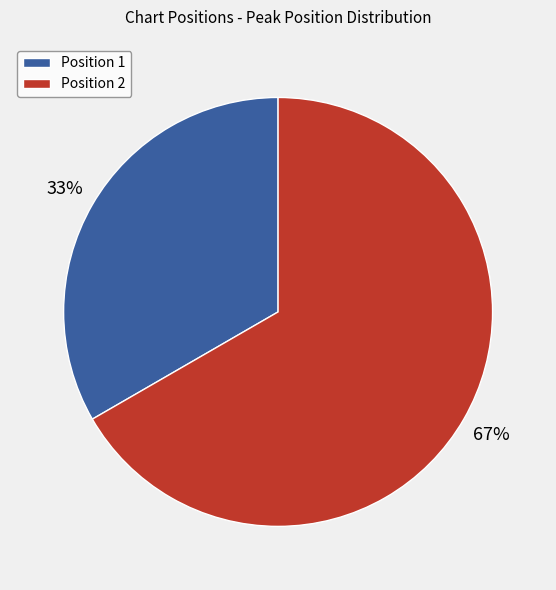

To the nearest percent, what is the average slice percentage?

50%